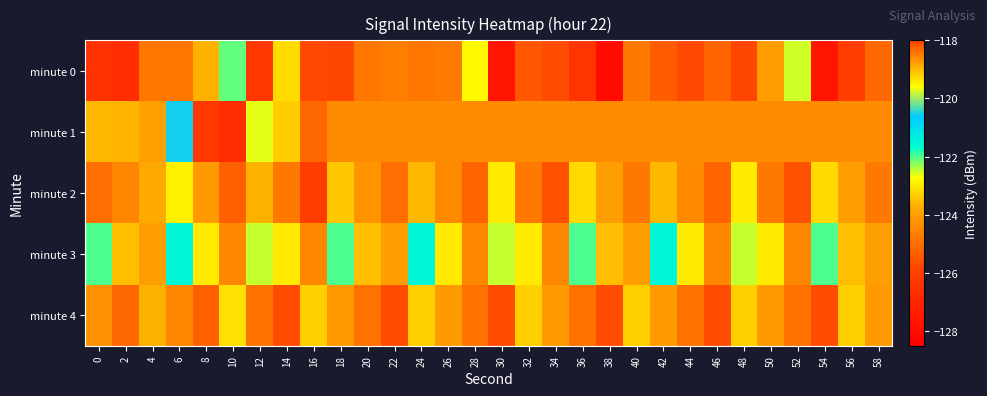

What is the greatest value displayed?

-118.1